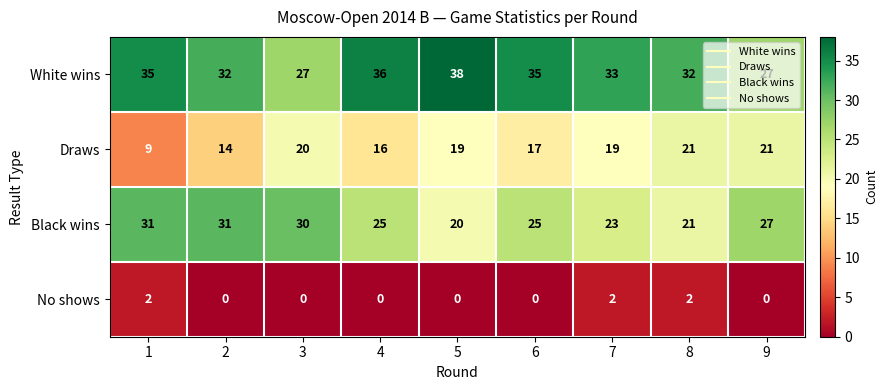

What value does the Black wins series have at 9, to the nearest 10?

30